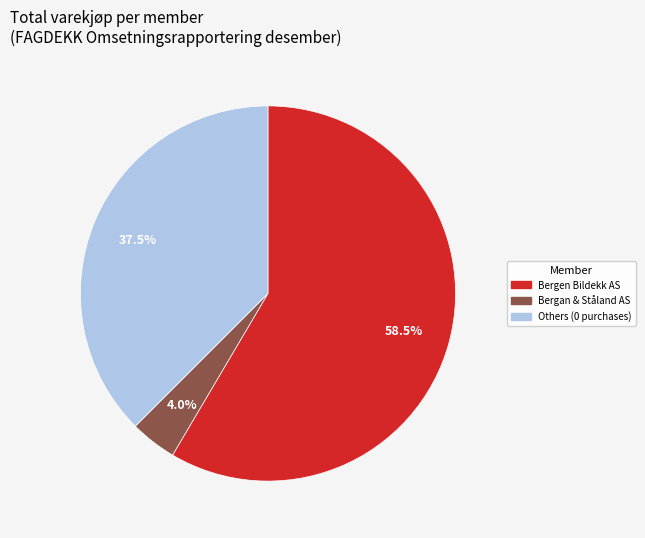

To the nearest percent, what is the average slice percentage?

33%